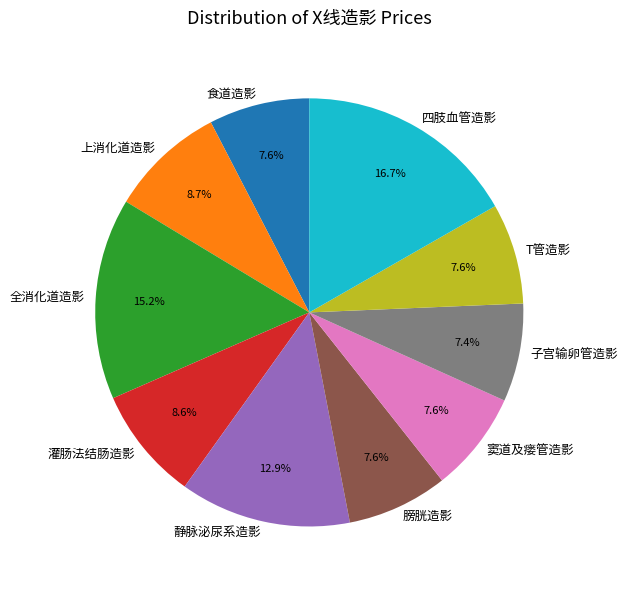

Combined, what portion of the pie is T管造影 and 膀胱造影?

15.2%